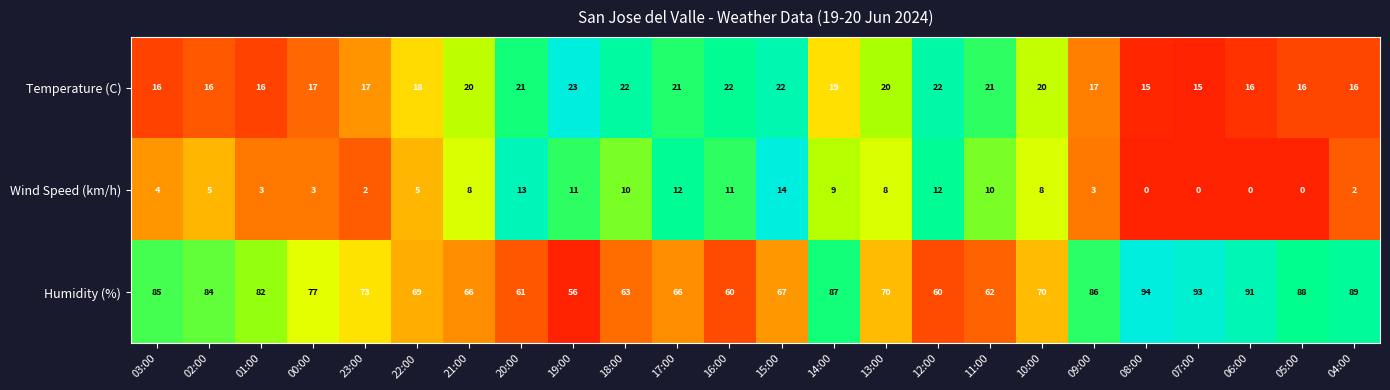

How many values in the Wind Speed (km/h) series are below 8?

12